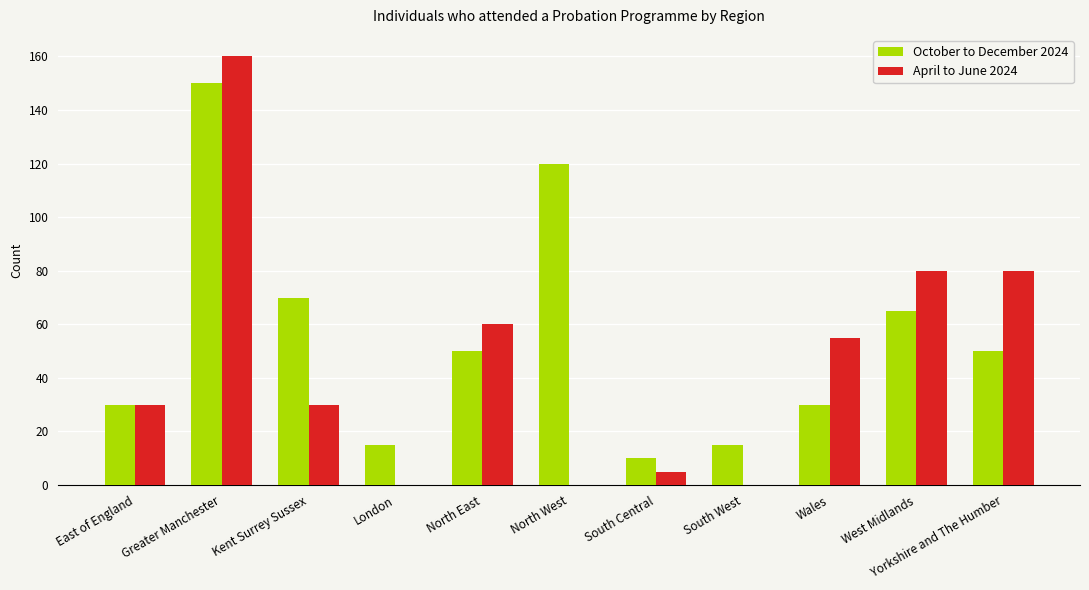

What is the maximum value for April to June 2024?

160